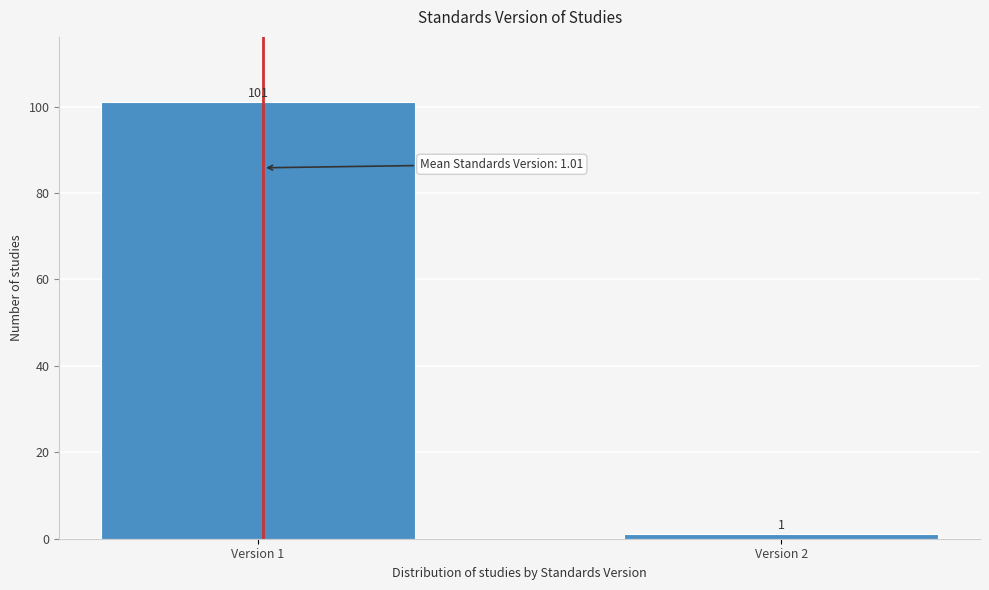

Reading right to left, transcribe all the data shown in this chart.

1	101